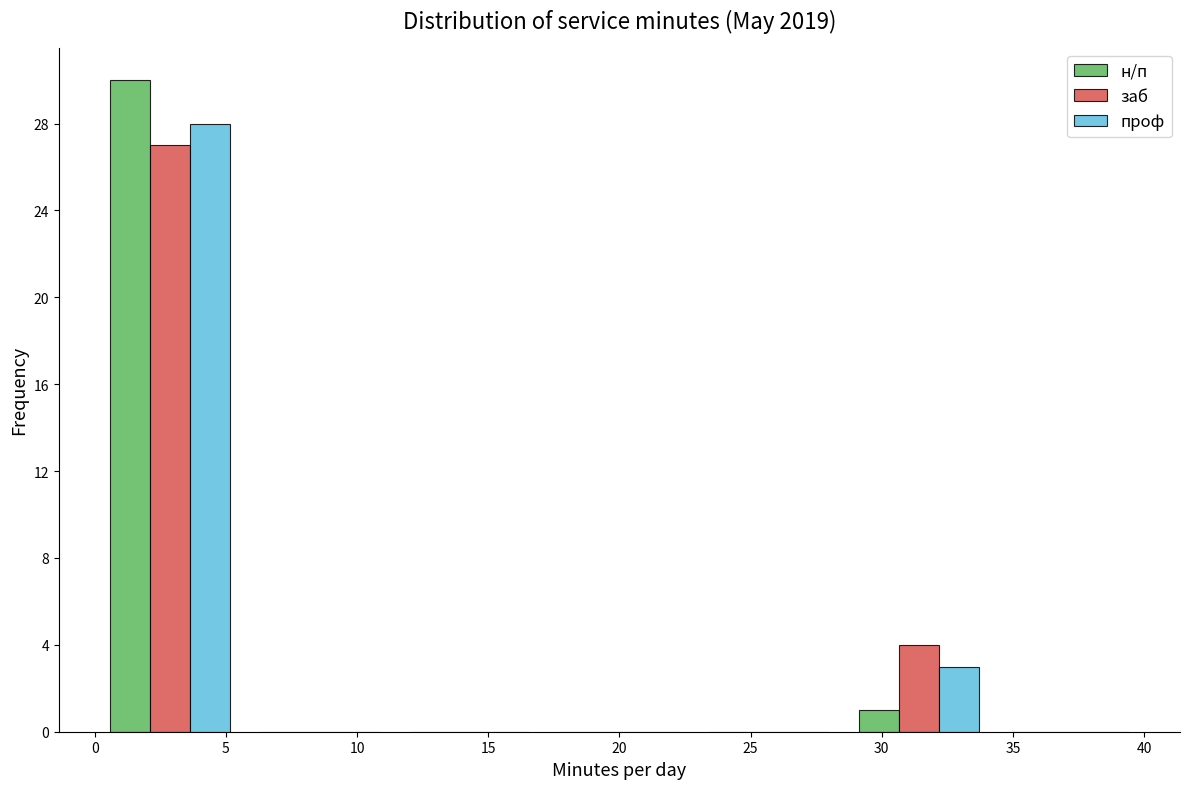

In the проф series, which range on the x-axis has the tallest bar?

0.0 to 5.5